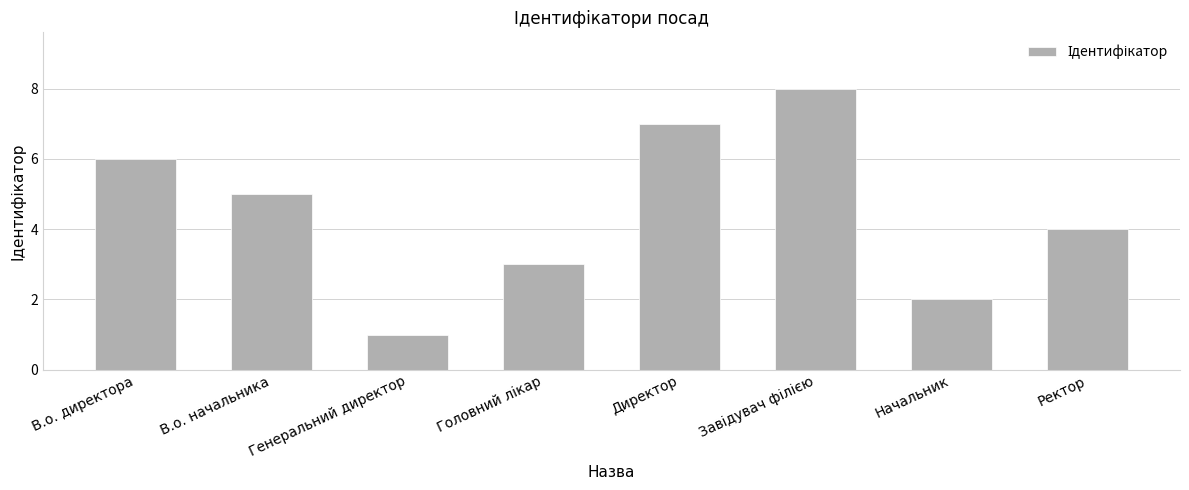

What position from the right is В.о. директора?

8